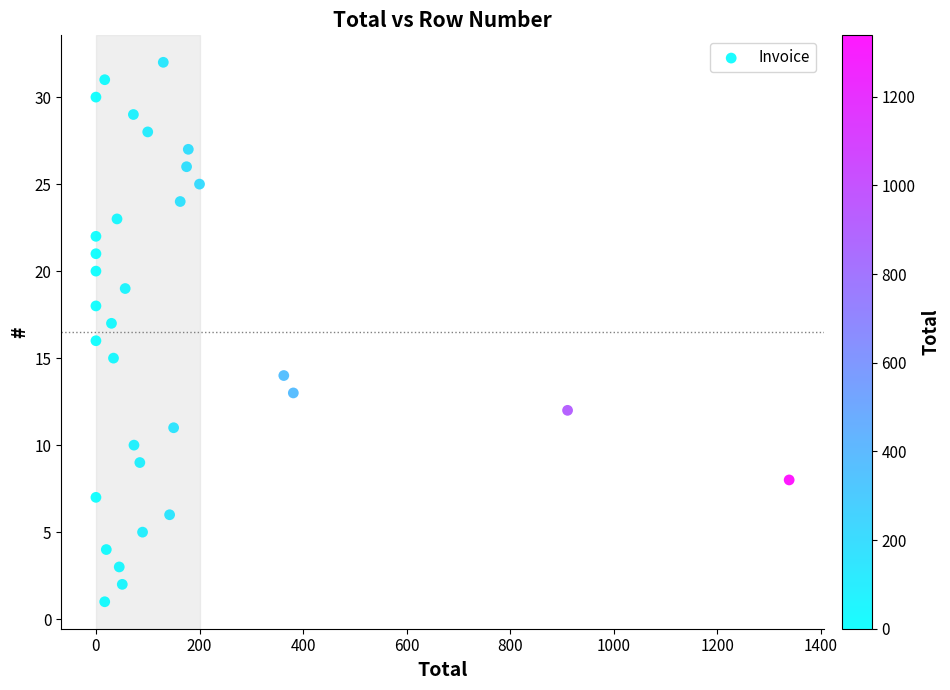

How many data points are displayed?

32